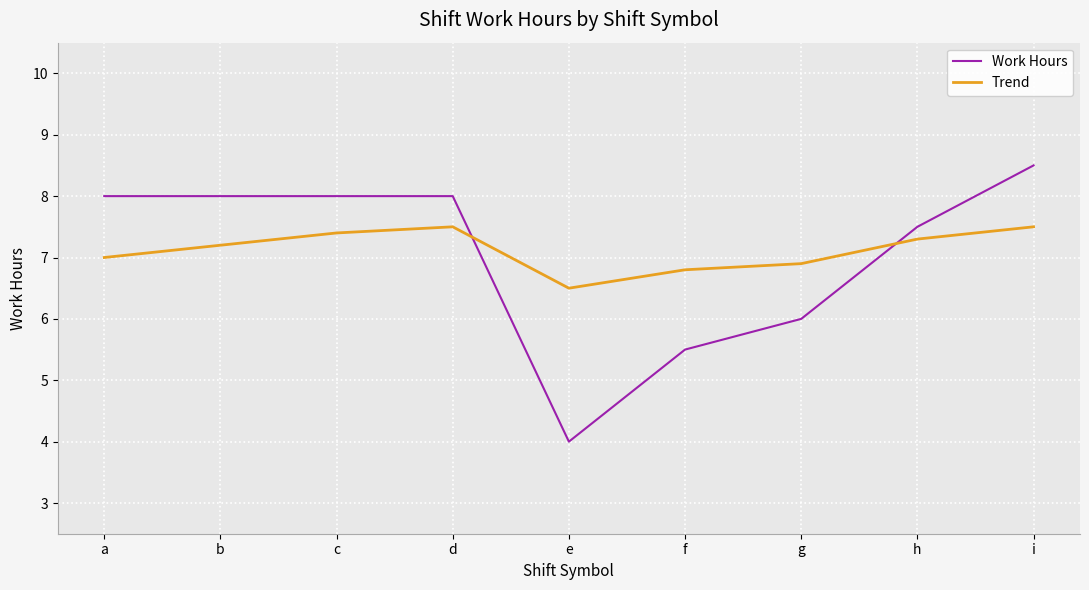

Count the number of data series in this chart.

2